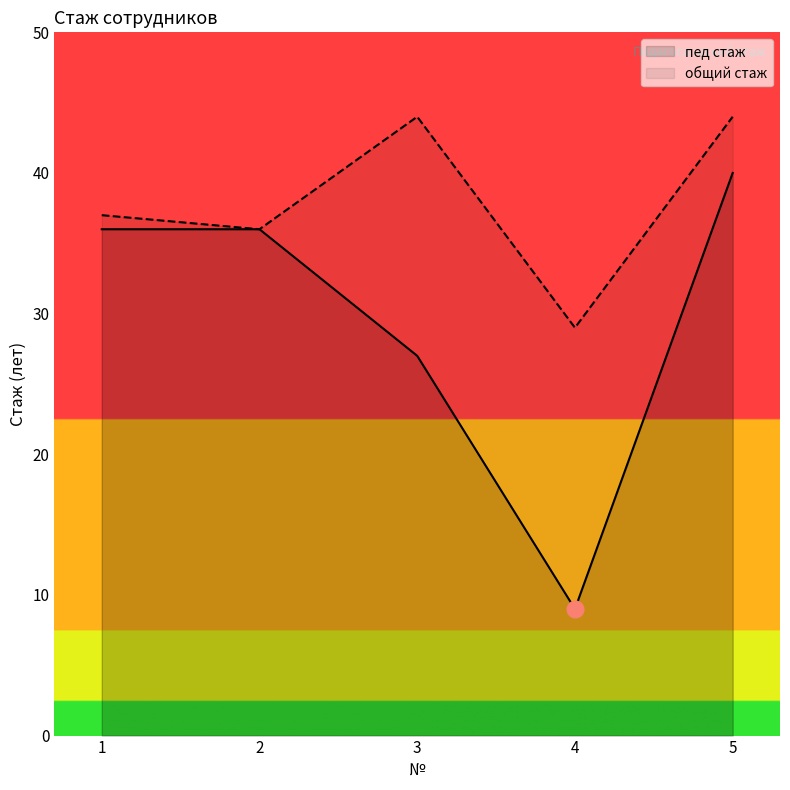

True or false: общий стаж and пед стаж cross at least once.

False